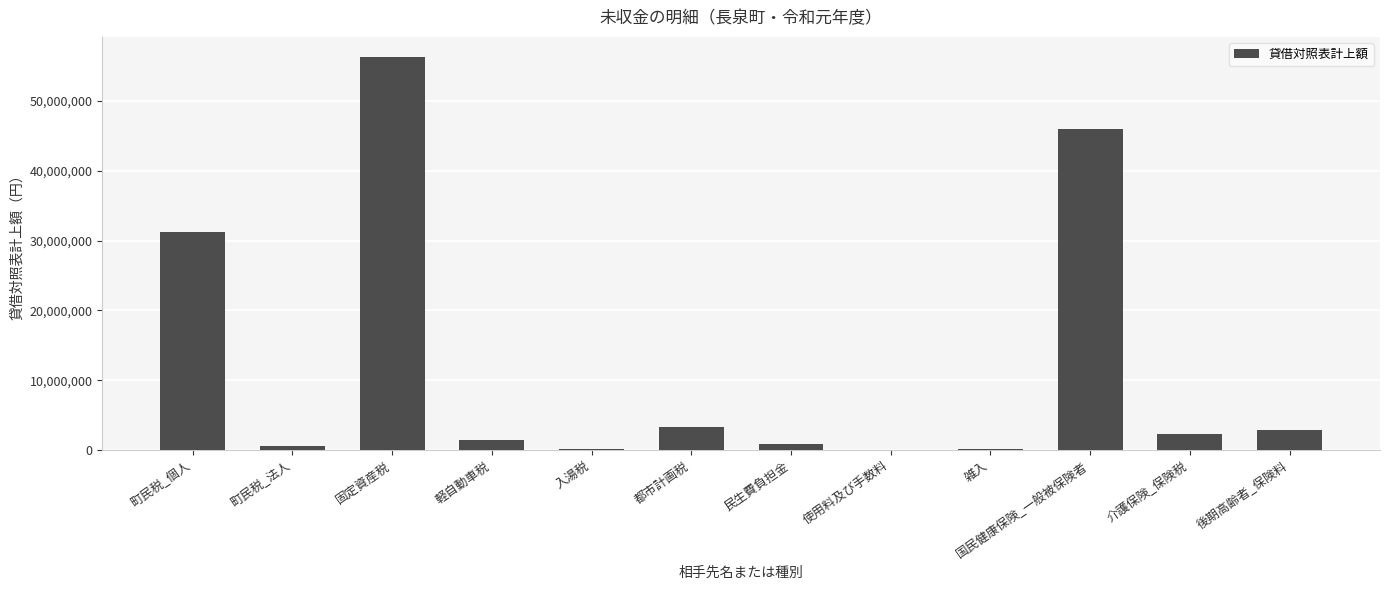

Approximately how many times larger is the value at 後期高齢者_保険料 compared to 民生費負担金?

3.7